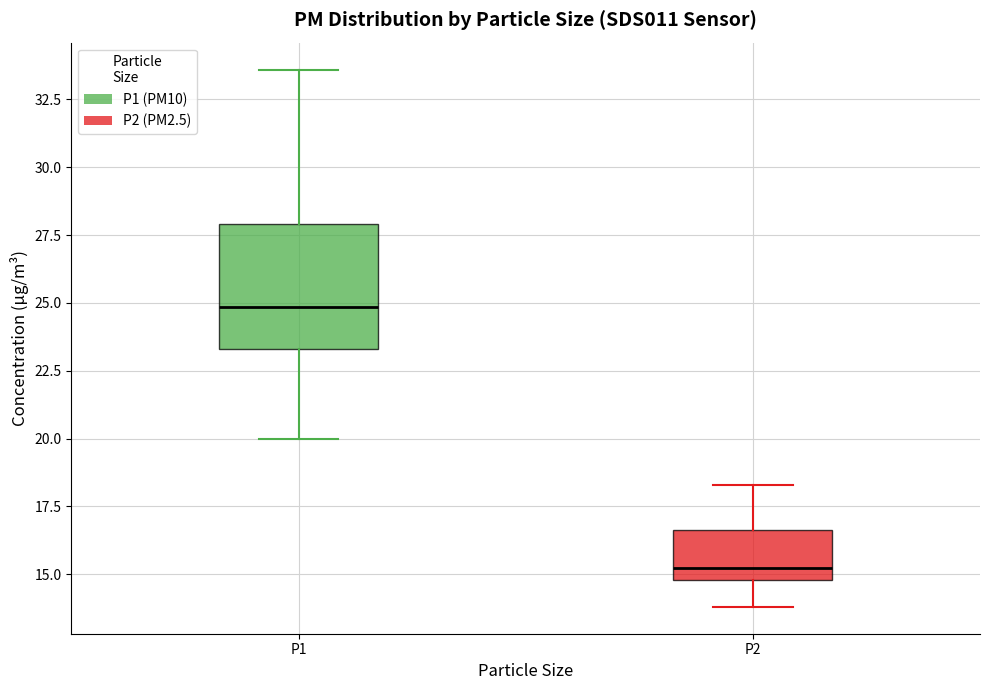

Which box is the tallest, from its lower edge to its upper edge?

P1